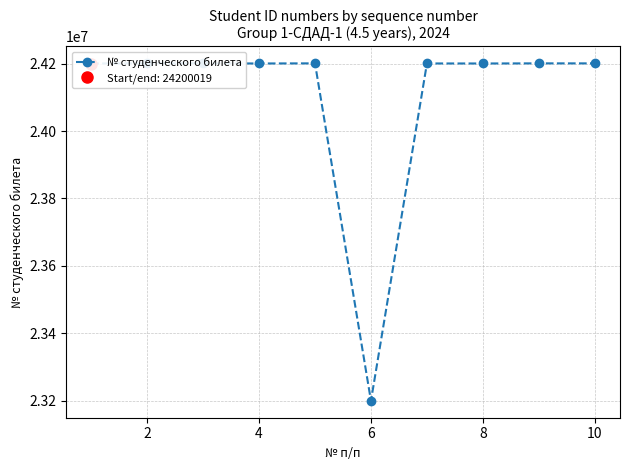

Count the number of categories in the chart.

10